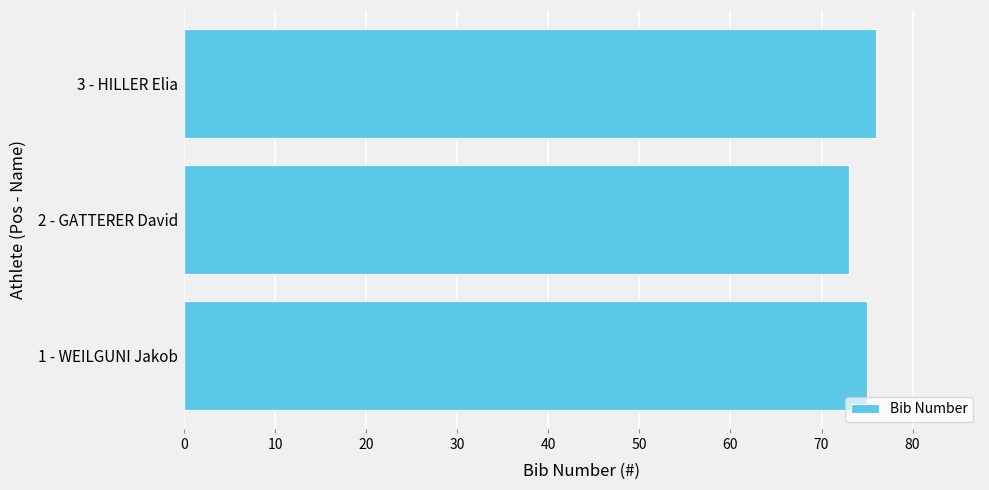

What is the ratio of the value at 2 - GATTERER David to the value at 3 - HILLER Elia?

1.0